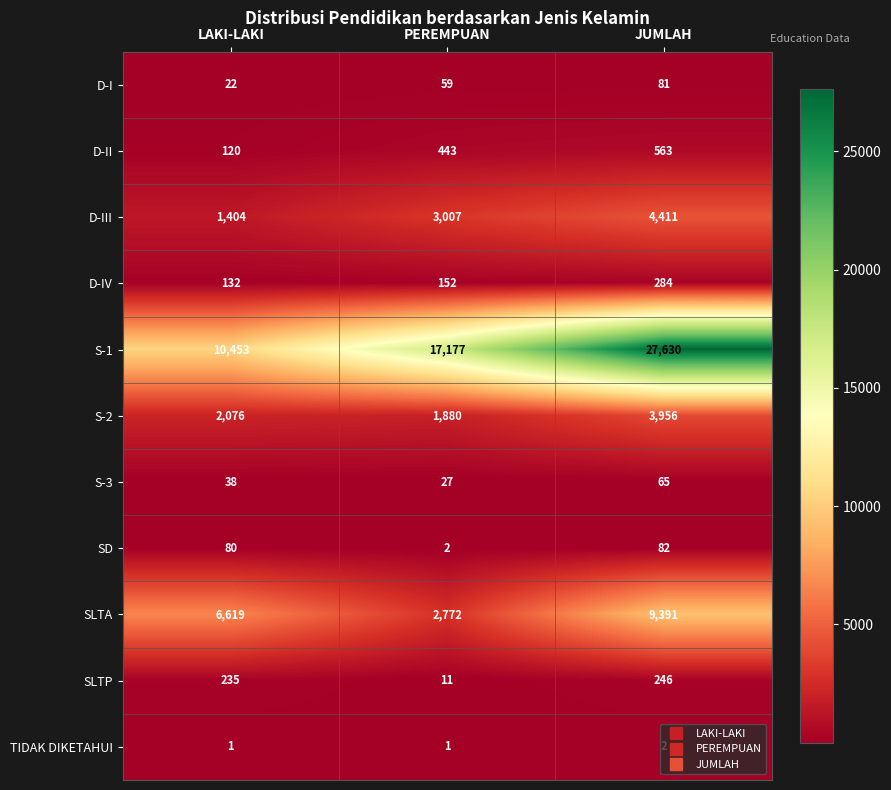

At which label does D-IV reach its peak?

JUMLAH